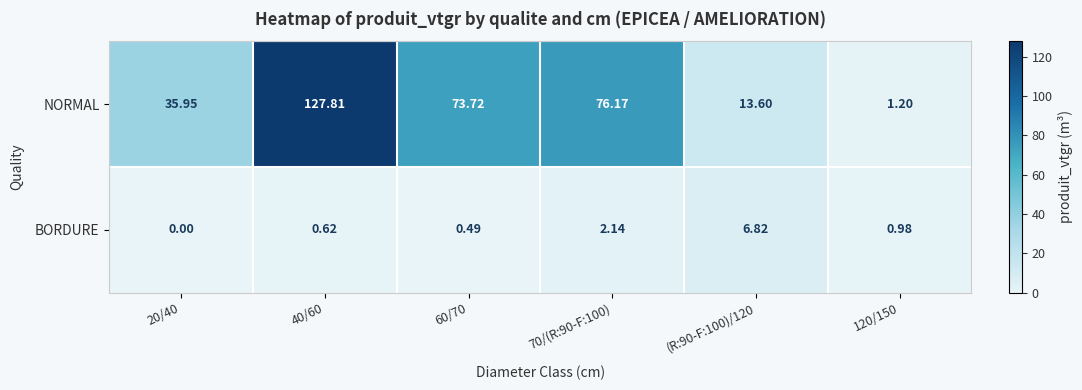

Which series has the widest spread of values?

NORMAL